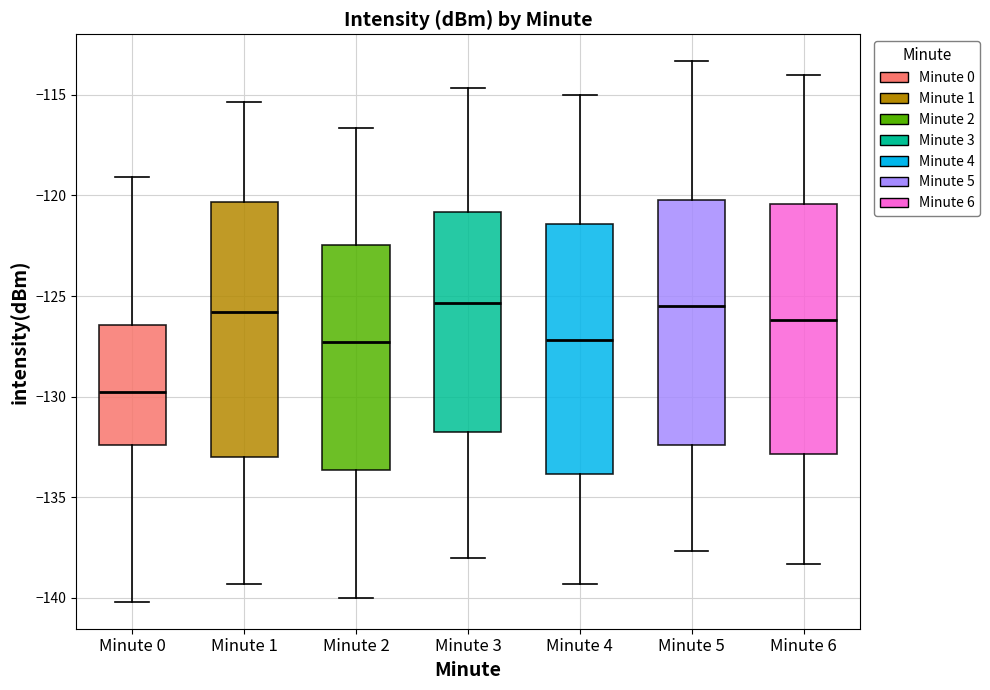

Reading left to right, read every box against the y-axis: the position of its median line, the range the box covers, and the ends of its whiskers. The values are not printed on the chart, so give them approximately, as read against the axis.

Minute 0: median -130.0, box -132.5 to -126.5, whiskers -140.0 to -119.0
Minute 1: median -126.0, box -133.0 to -120.5, whiskers -139.5 to -115.5
Minute 2: median -127.5, box -133.5 to -122.5, whiskers -140.0 to -116.5
Minute 3: median -125.5, box -132.0 to -121.0, whiskers -138.0 to -114.5
Minute 4: median -127.0, box -134.0 to -121.5, whiskers -139.5 to -115.0
Minute 5: median -125.5, box -132.5 to -120.5, whiskers -137.5 to -113.5
Minute 6: median -126.0, box -133.0 to -120.5, whiskers -138.5 to -114.0